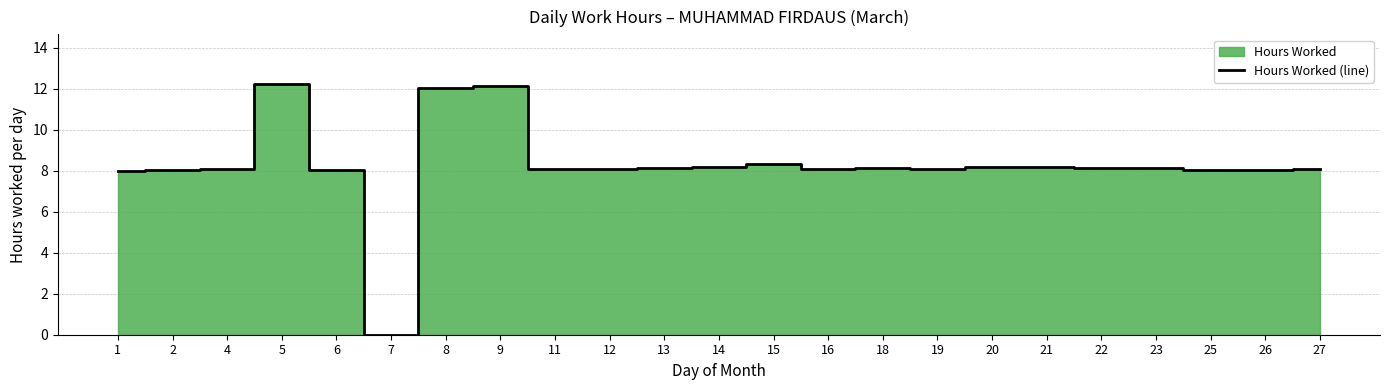

What is the difference between the values at 9 and 20?

4.0